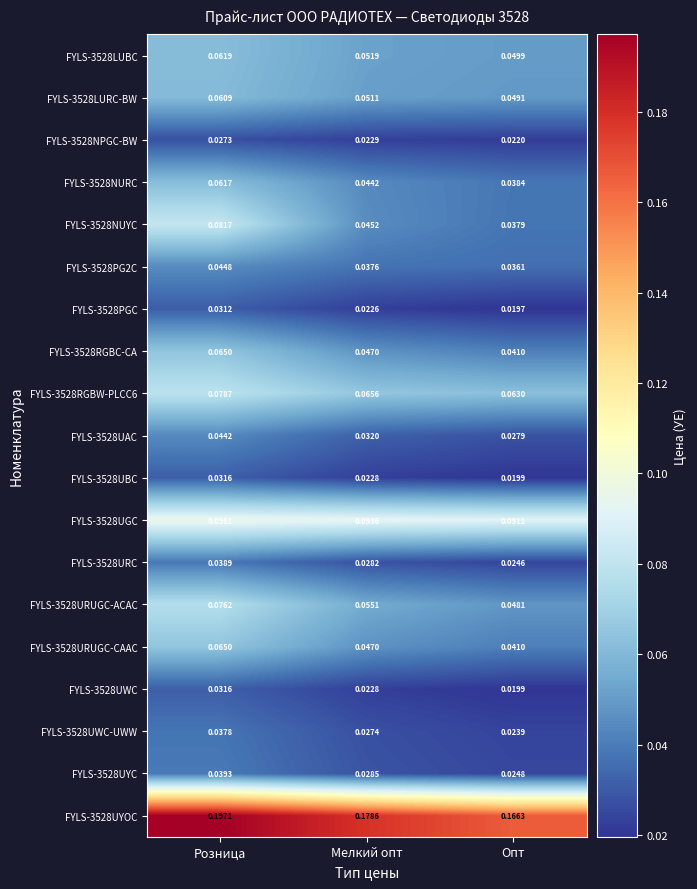

List the labels in order of FYLS-3528URUGC-ACAC value, smallest first.

Опт, Мелкий опт, Розница